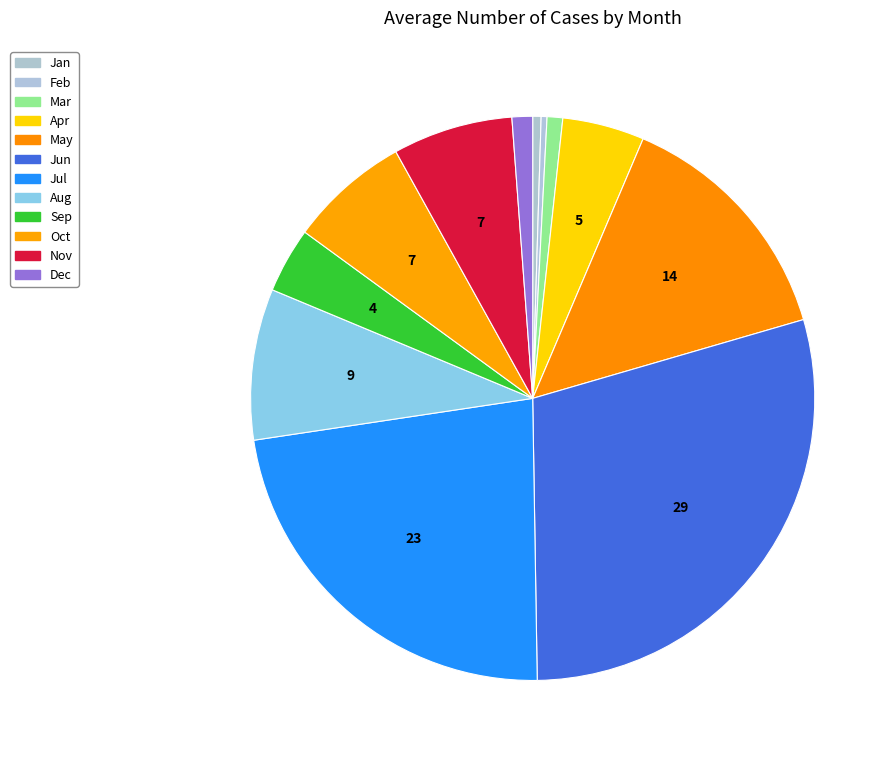

How many segments does this pie chart have?

12